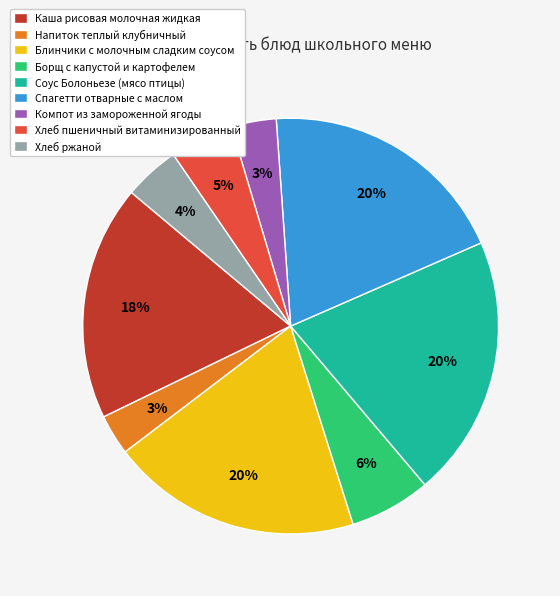

How many slices are in this pie chart?

9